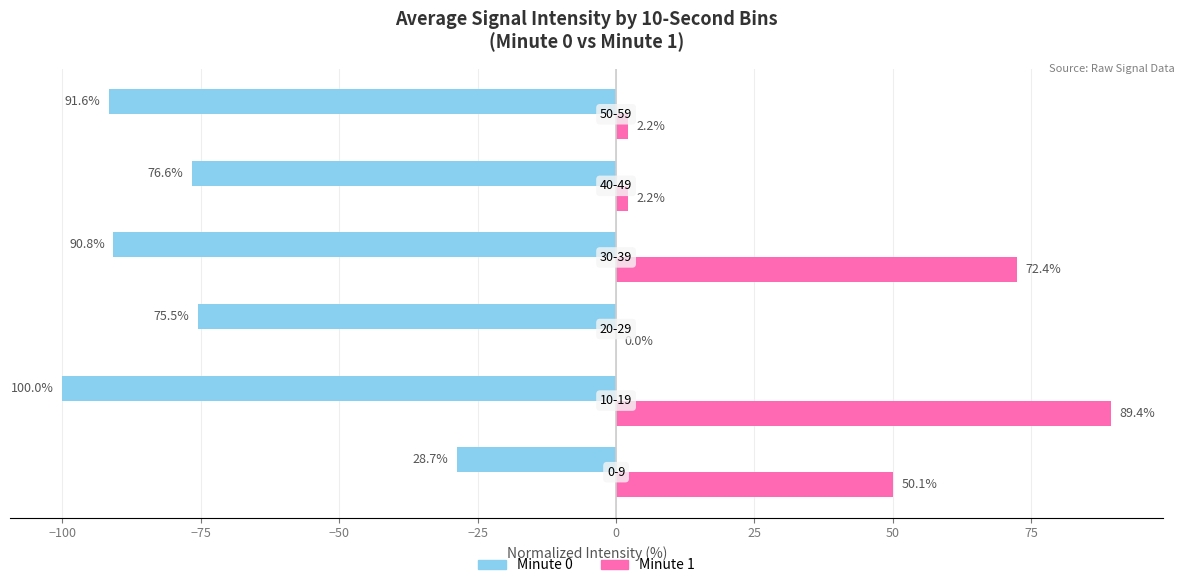

Which series has the largest total across all categories?

Minute 1